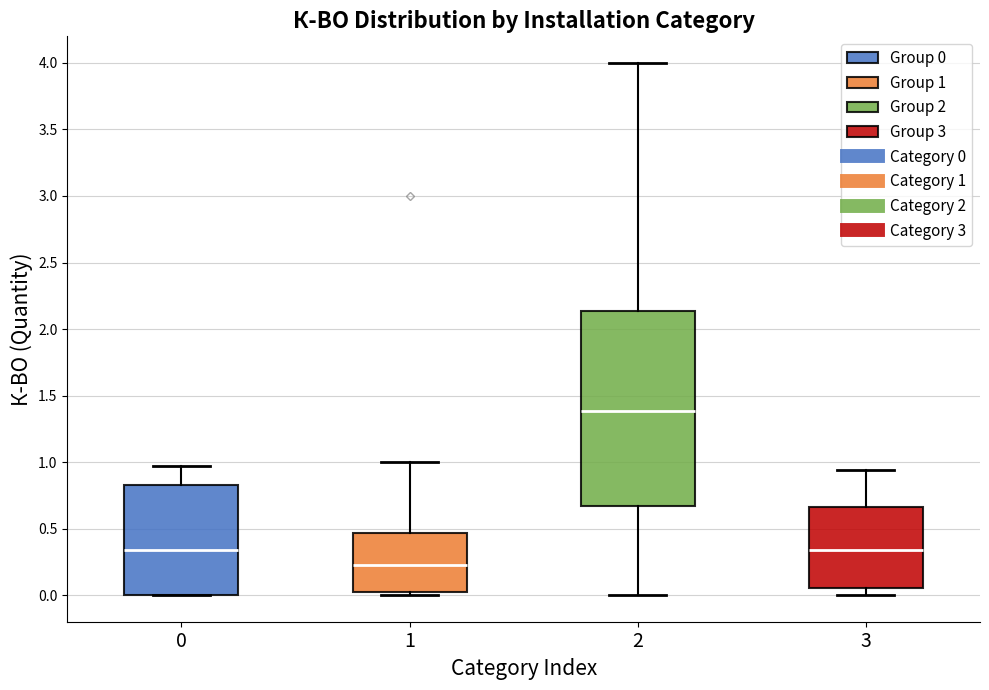

Where is the lower edge of the box at x = 2 on the y-axis? The values are not printed on the chart, so give them approximately, as read against the axis.

0.65